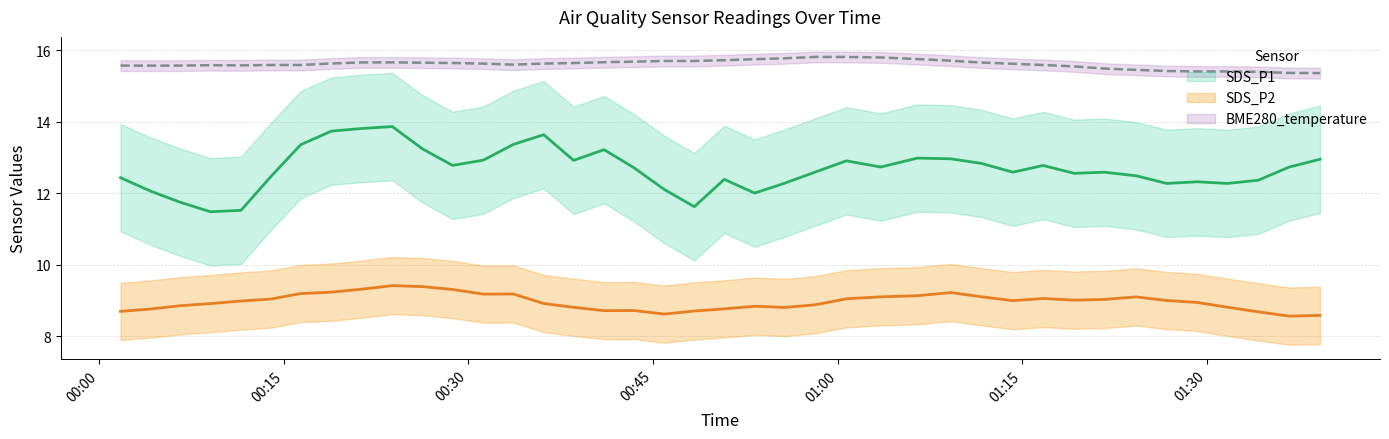

What is the difference between the maximum and minimum values in the BME280_temperature series?

0.6